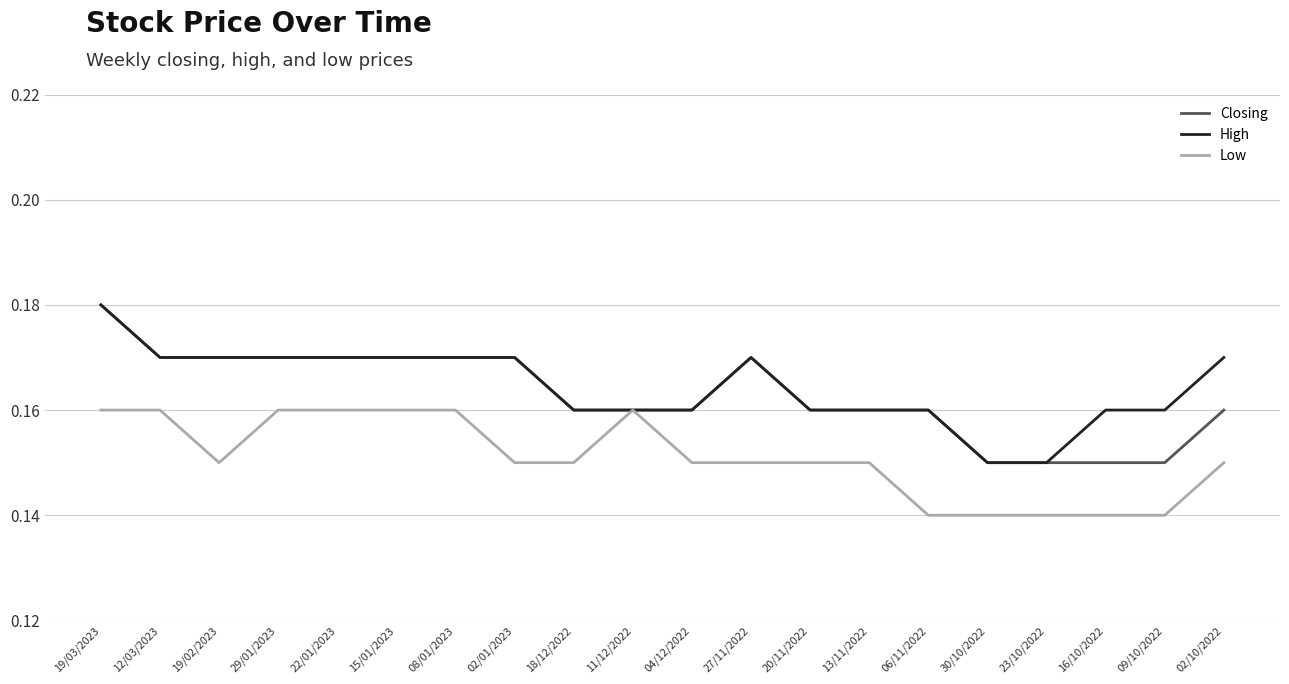

Is the value of High at 09/10/2022 greater than the value of Low at 27/11/2022?

Yes